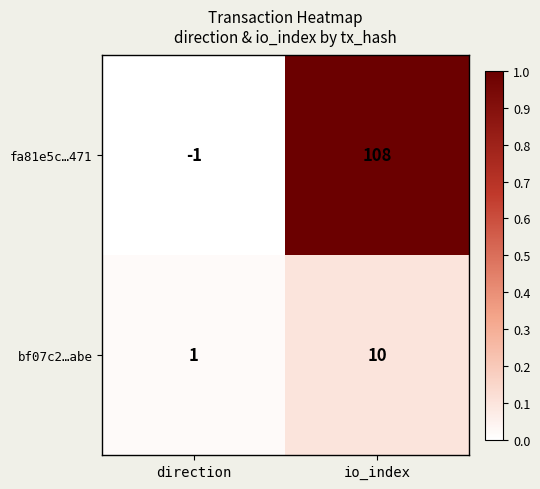

List the series in order of their overall mean, highest first.

fa81e5c…471, bf07c2…abe